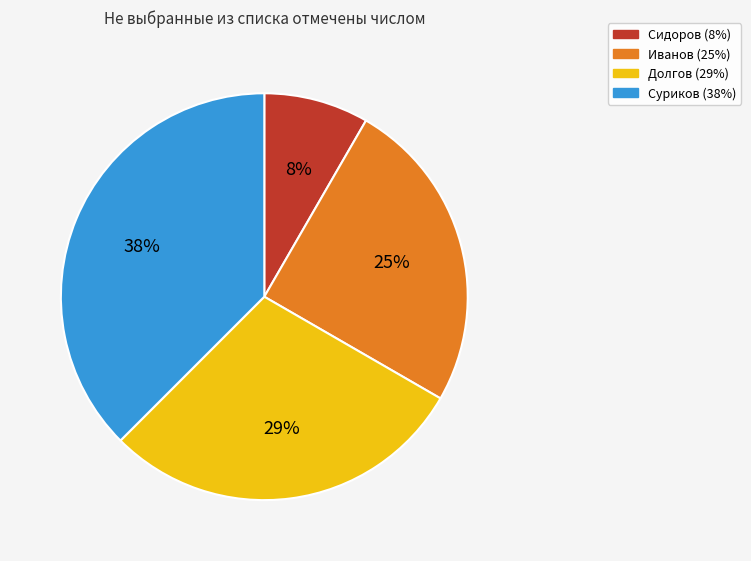

Combined, do Сидоров and Суриков account for over 50%?

No